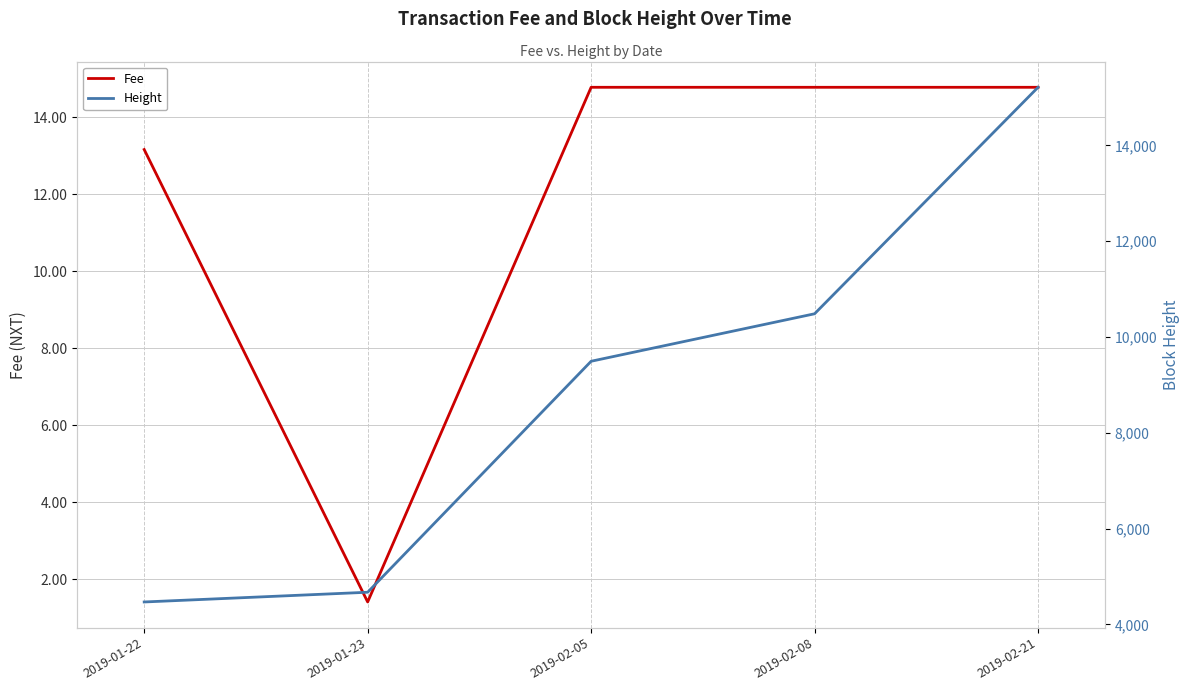

True or false: Height and Fee intersect in this chart.

False